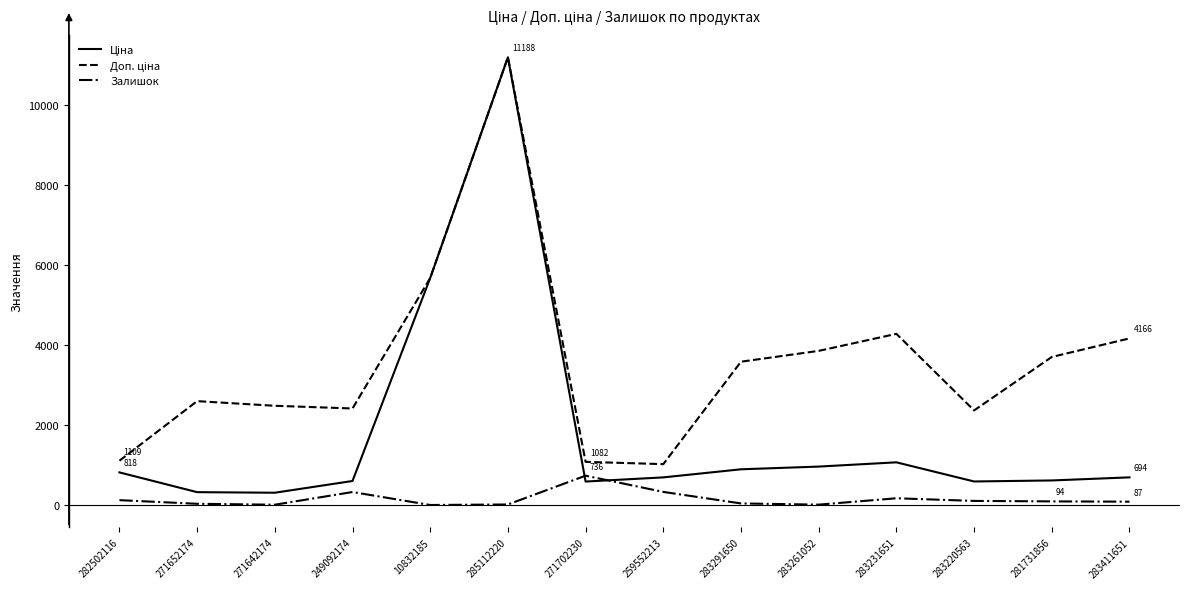

At which category is the sum across all series the highest?

285112220